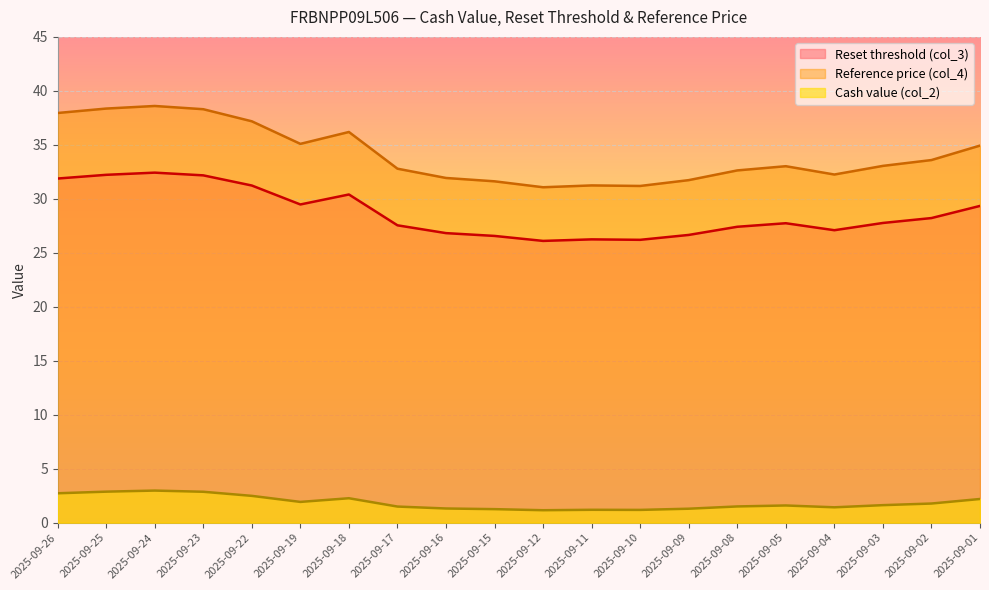

Which category has the lowest value in the Reference price (col_4) series?

2025-09-12